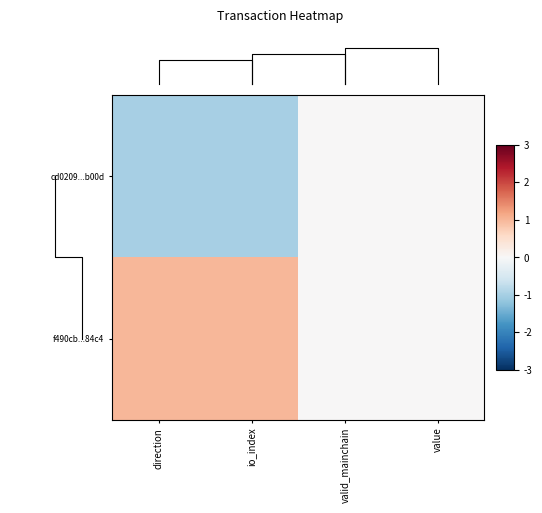

Is it true that cd0209...b00d equals 0 at value?

True